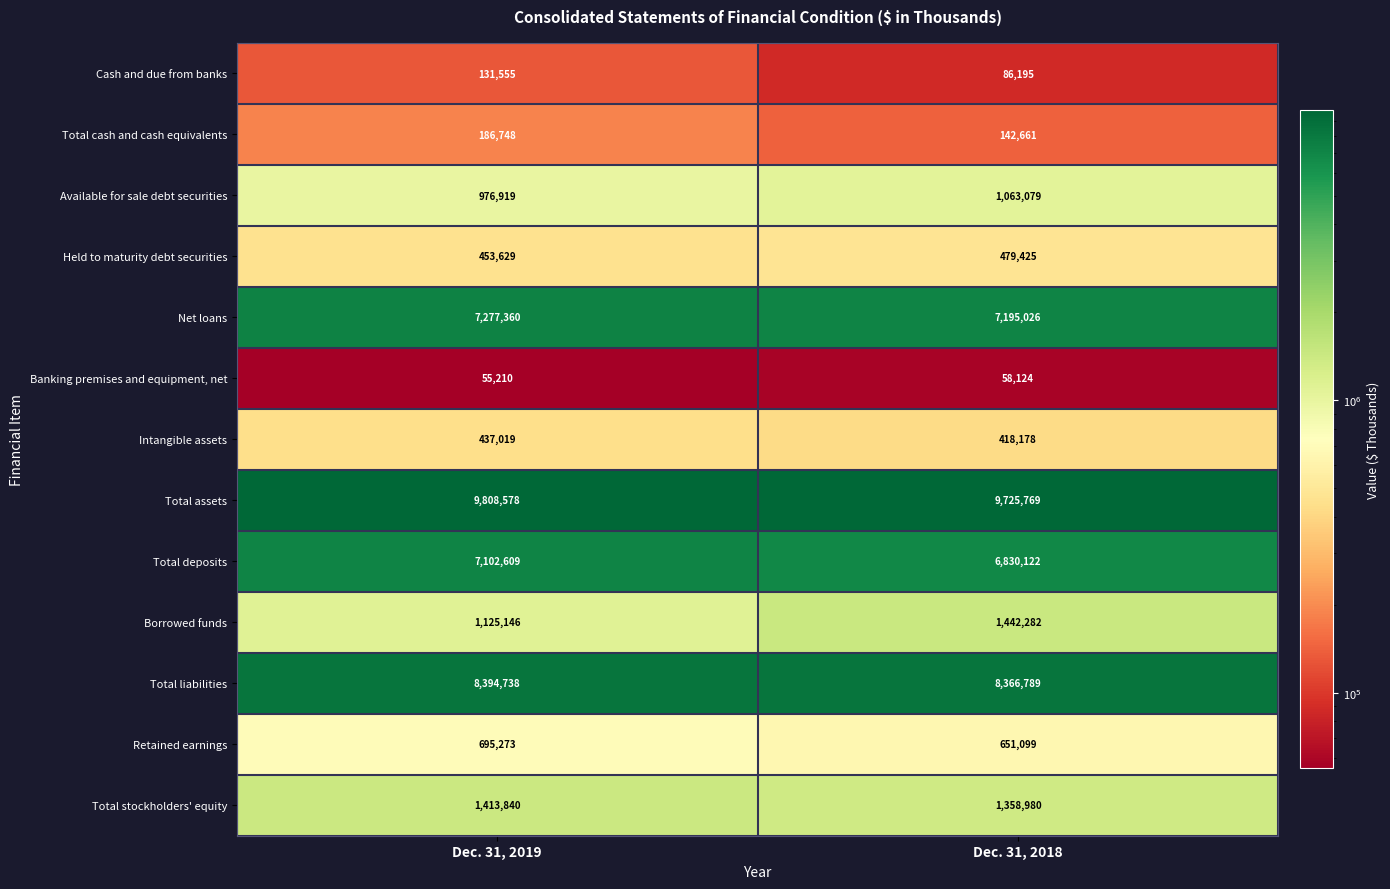

What value does the Total stockholders' equity series have at Dec. 31, 2018, to the nearest 50?

1359000